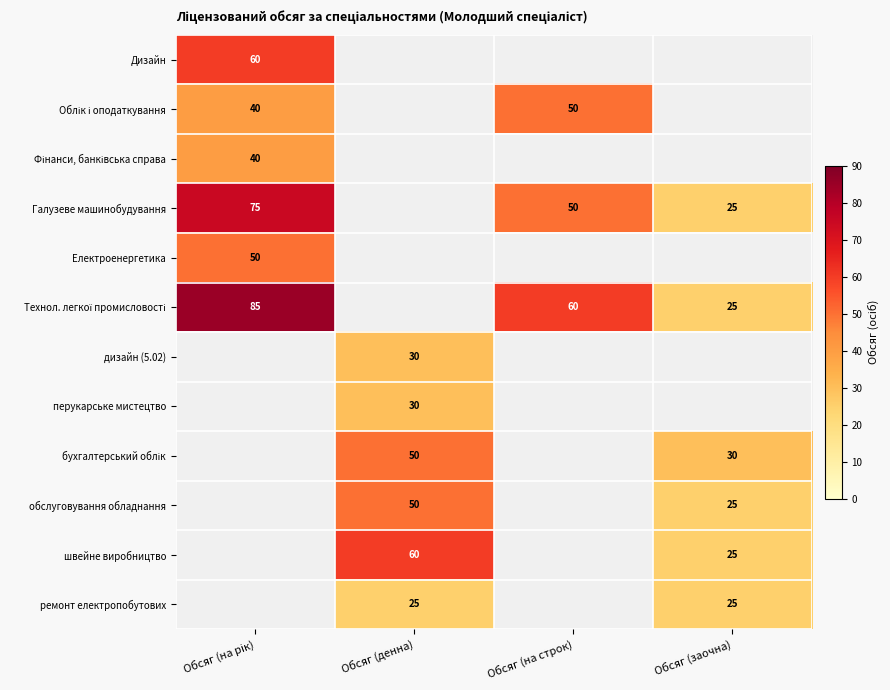

Is it true that Галузеве машинобудування equals 39 at Обсяг (заочна)?

False